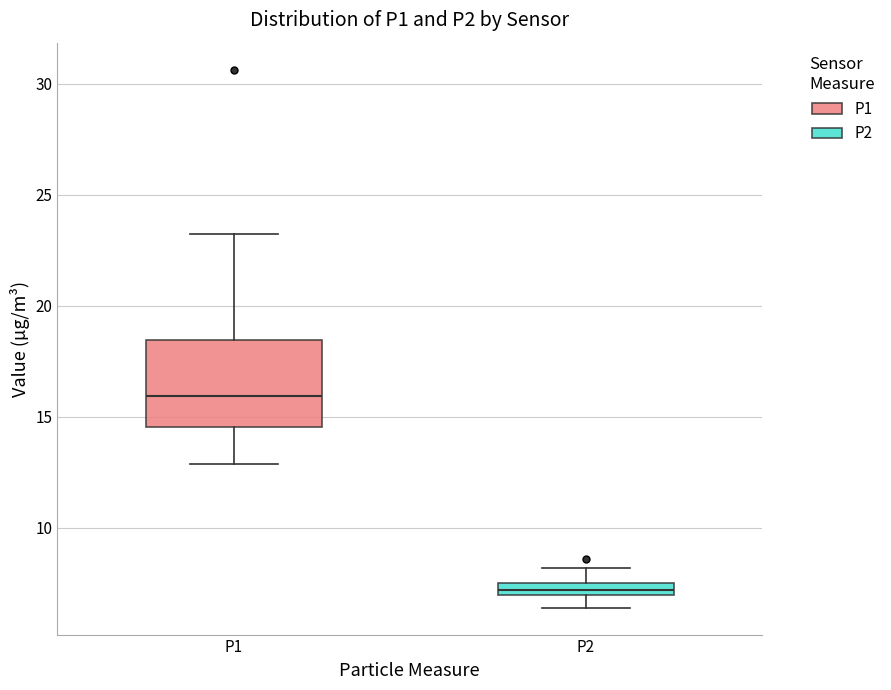

Which box is the tallest, from its lower edge to its upper edge?

P1